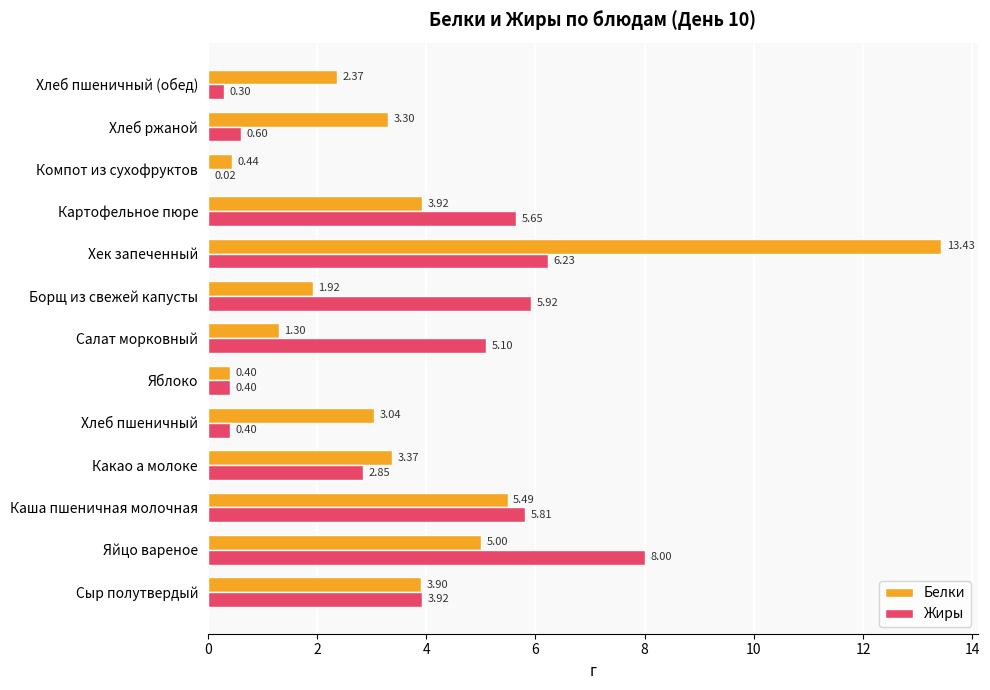

Which series has the largest total across all categories?

Белки